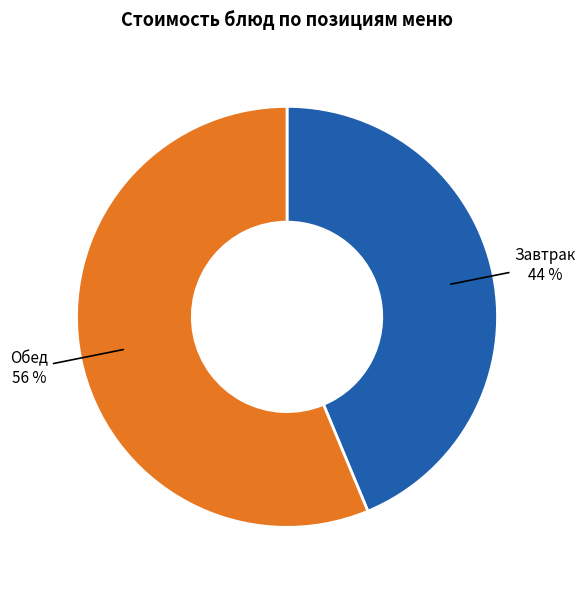

Is it true that Завтрак is 44% of the pie?

True